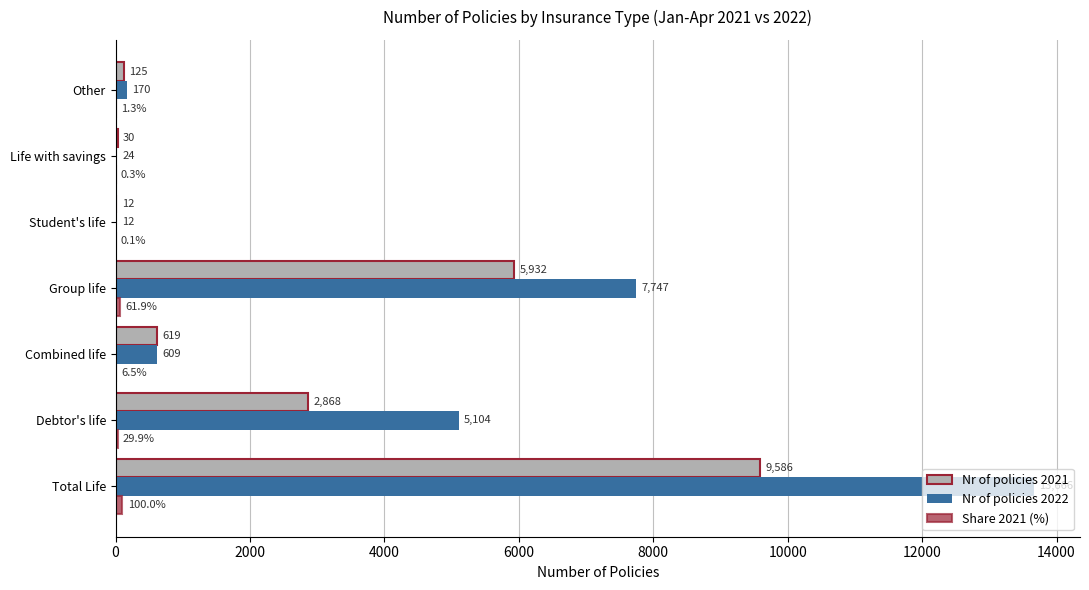

Which series changed the most between Life with savings and Other?

Nr of policies 2022